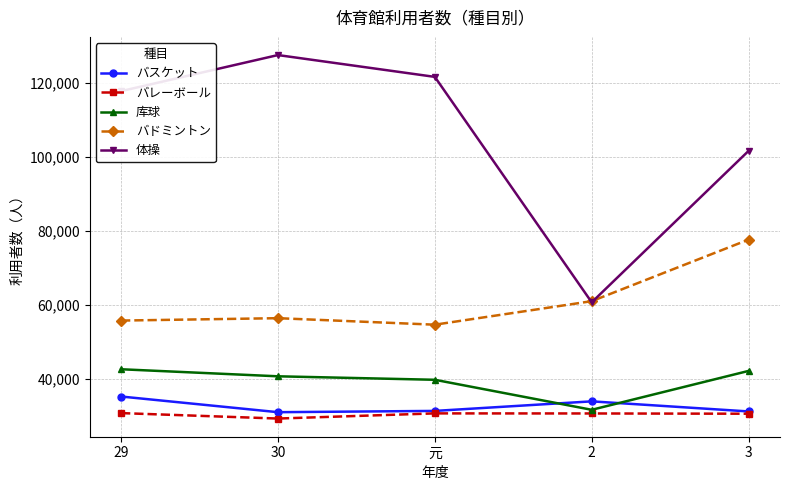

Does the chart display data point markers on the line(s)?

Yes